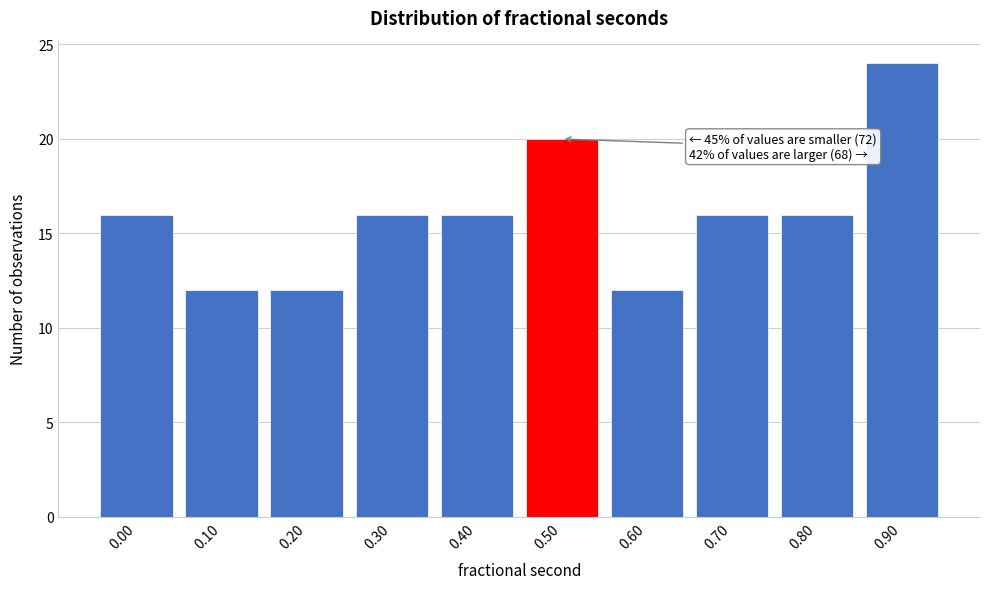

Reading left to right, transcribe all the data shown in this chart.

0.00=16	0.10=12	0.20=12	0.30=16	0.40=16	0.50=20	0.60=12	0.70=16	0.80=16	0.90=24